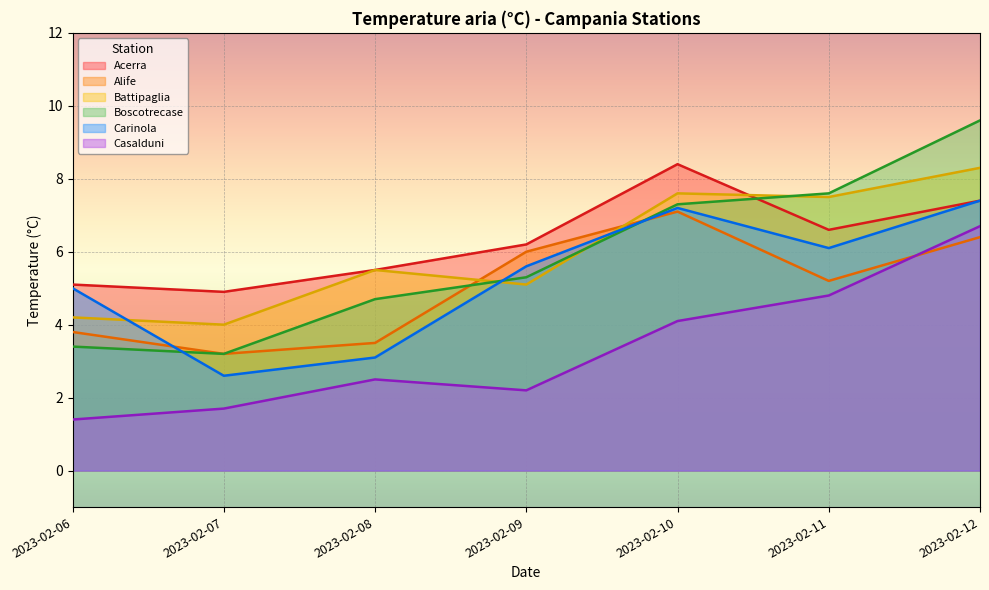

At how many categories does at least one series exceed 6?

4